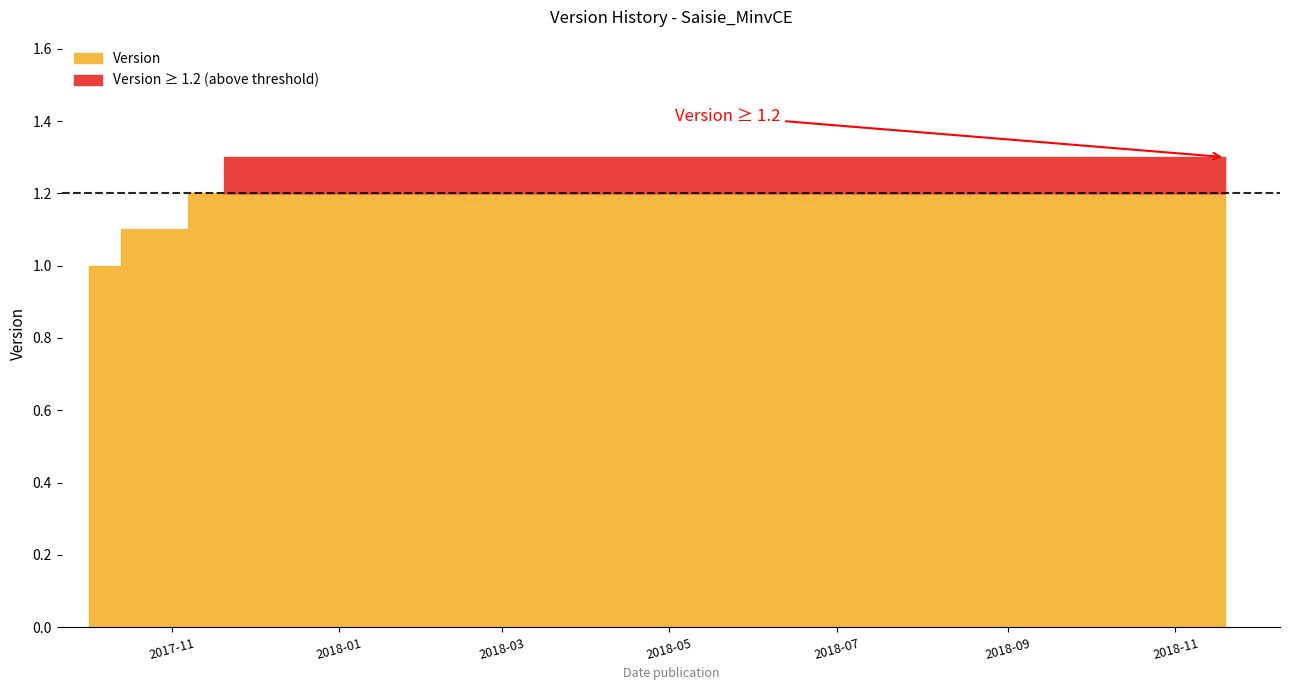

What is the maximum value shown in the chart?

1.3